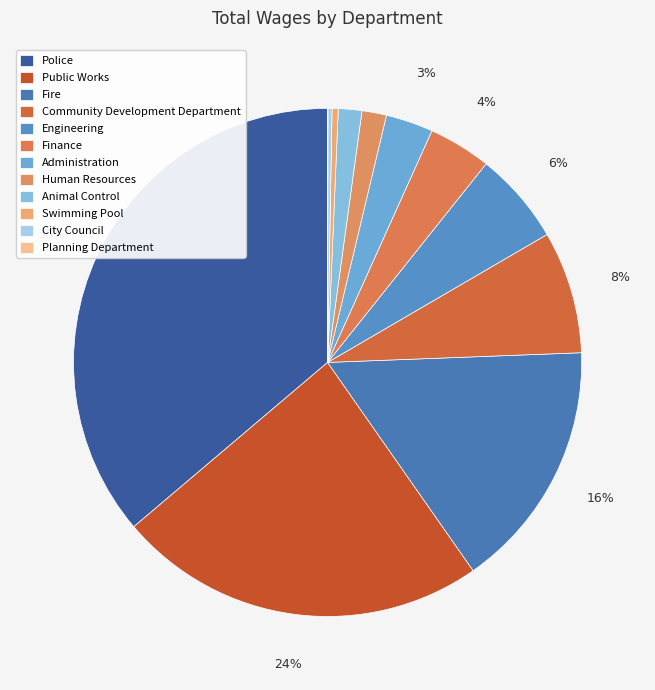

Is the sum of Police and Human Resources greater than half?

No